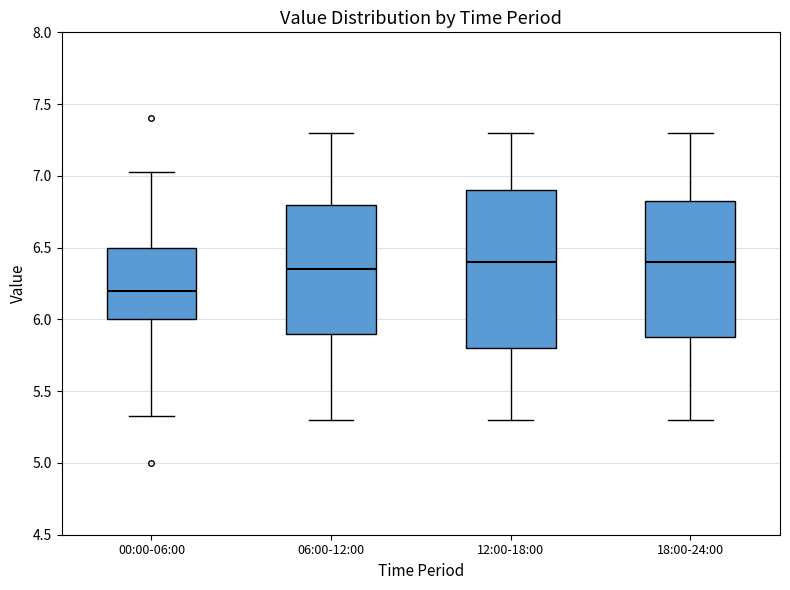

Which box's median line is the lowest?

00:00-06:00